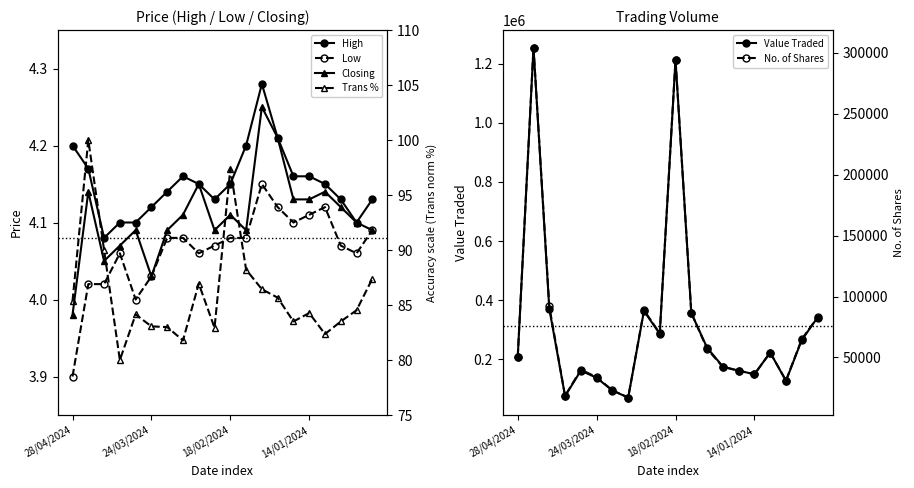

In Value Traded, how many points are higher than both neighbors (excluding endpoints)?

5